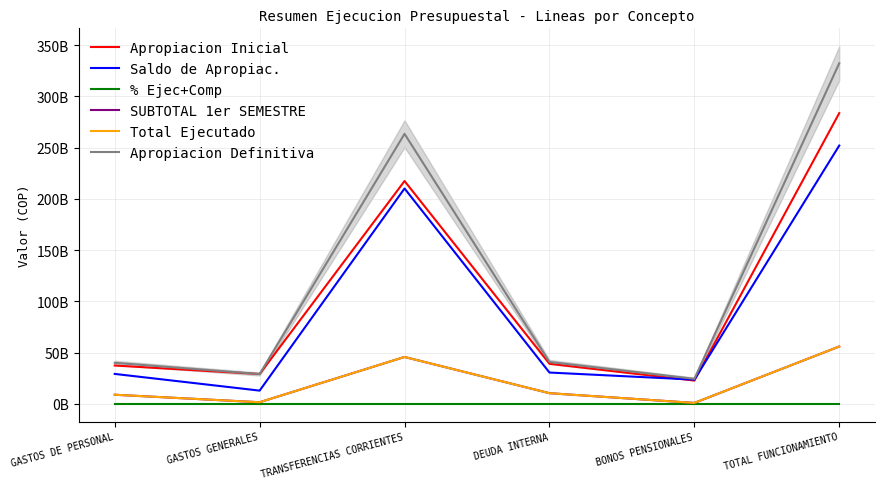

True or false: Apropiacion Definitiva and SUBTOTAL 1er SEMESTRE intersect in this chart.

False